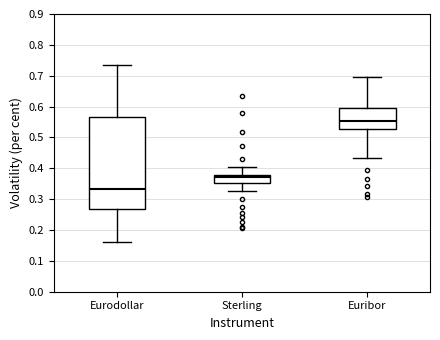

Which box's median line is the highest?

Euribor